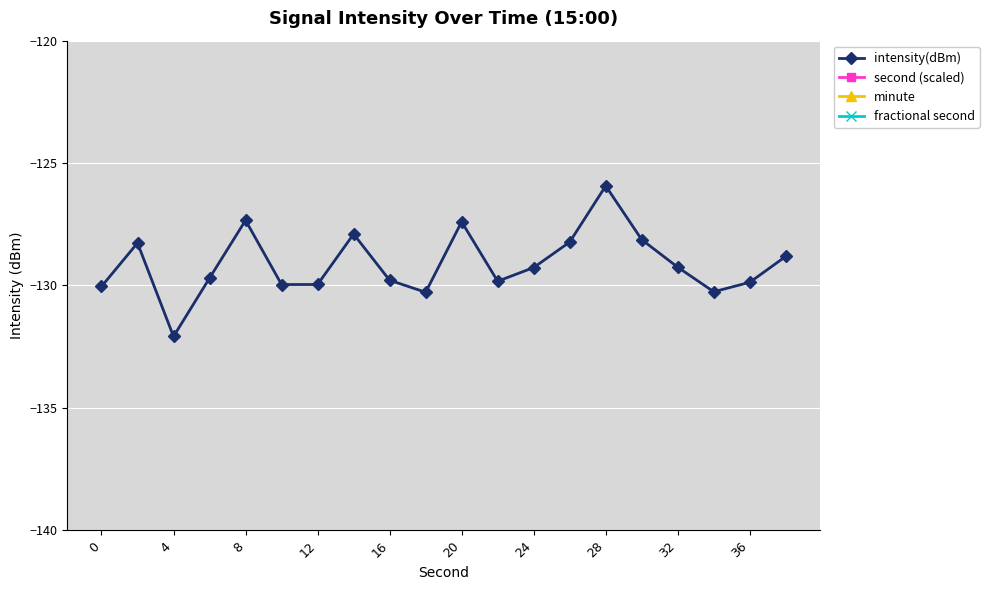

What is the minimum value for intensity(dBm)?

-132.1